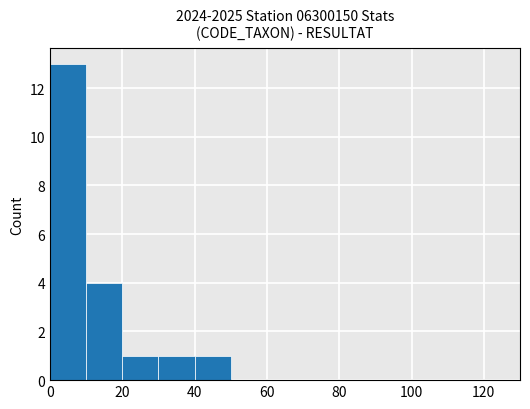

The value at 20 is 1. True or false?

False